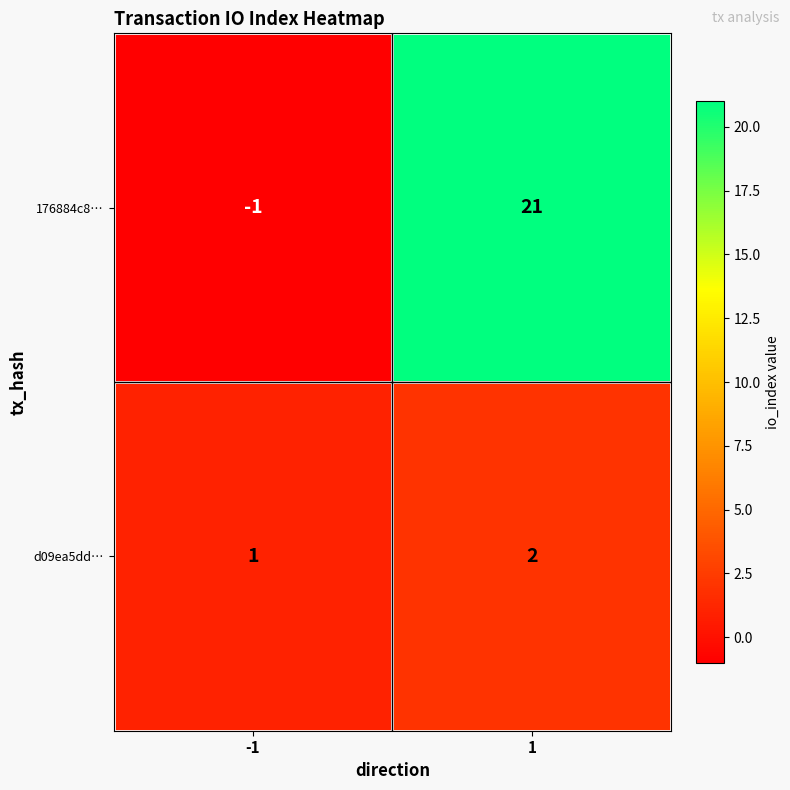

What is the sum of all 176884c8… values?

20